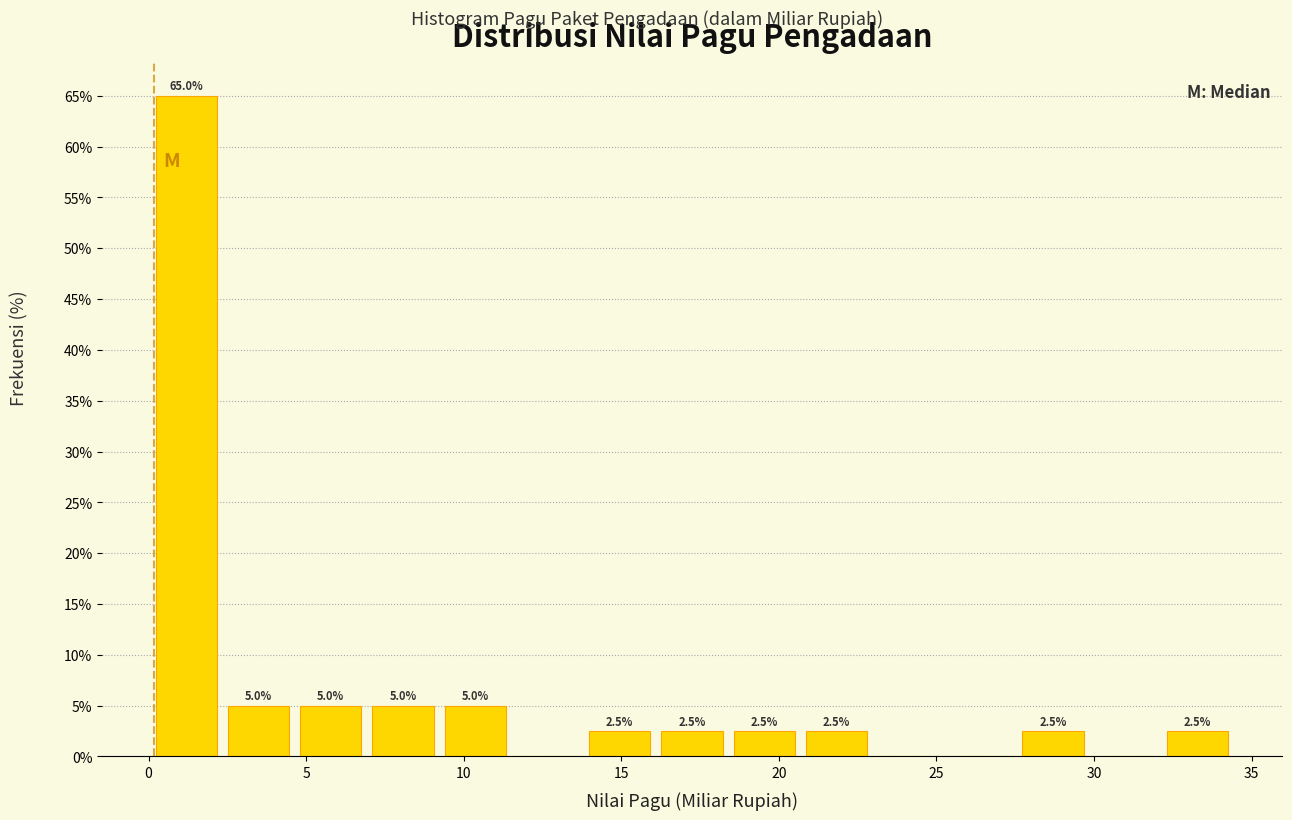

Which range on the x-axis has the tallest bar?

0.0 to 2.5